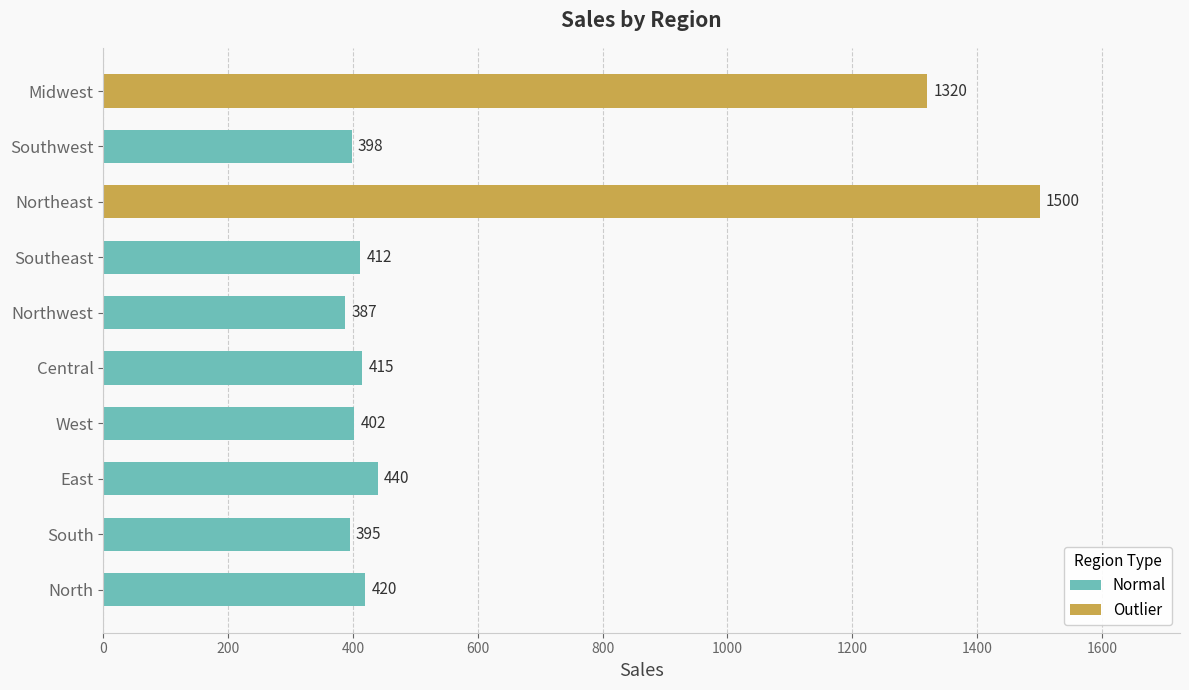

Which category has the lowest value across all series?

Northwest